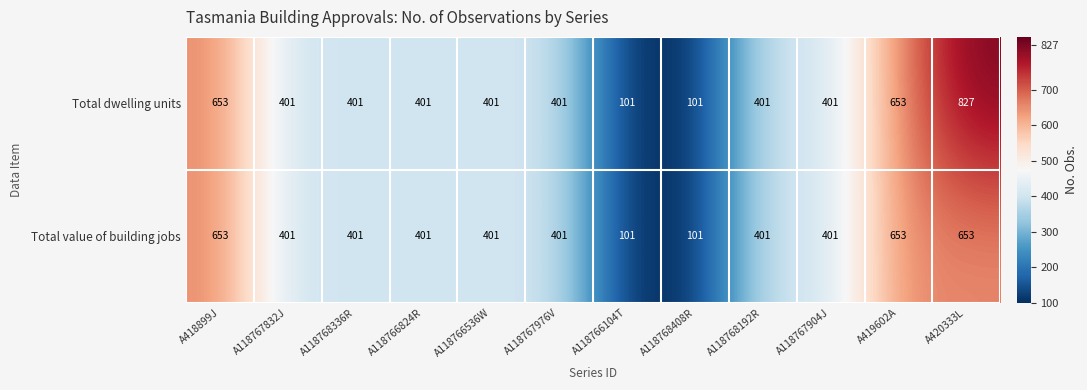

Which category has the highest value in the Total dwelling units series?

A420333L